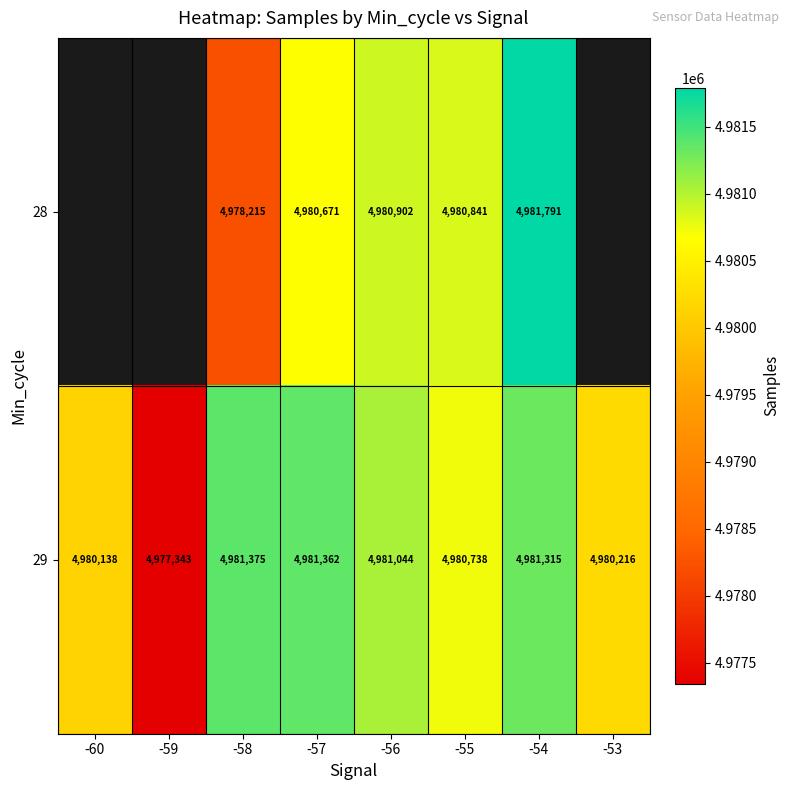

At which label is 29 closest to 4979359?

-60